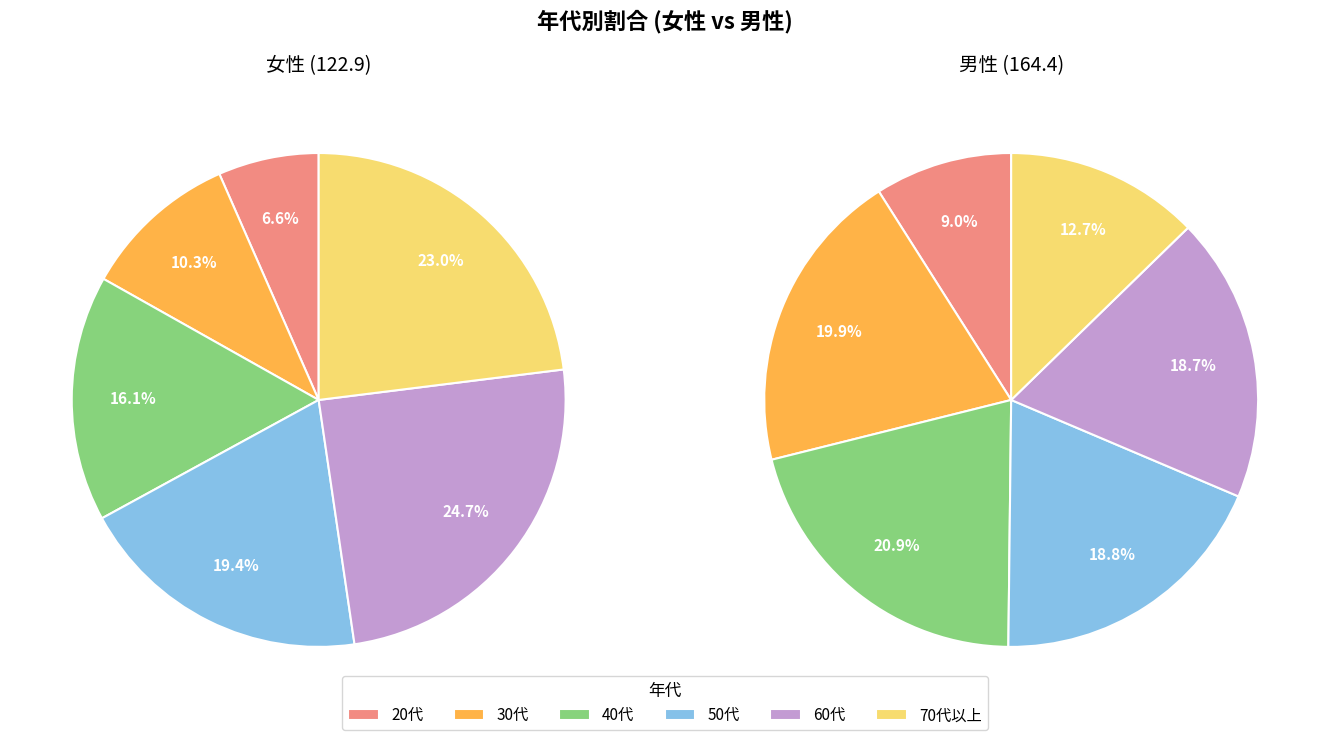

The 30代 slice represents 6% of the pie. True or false?

False